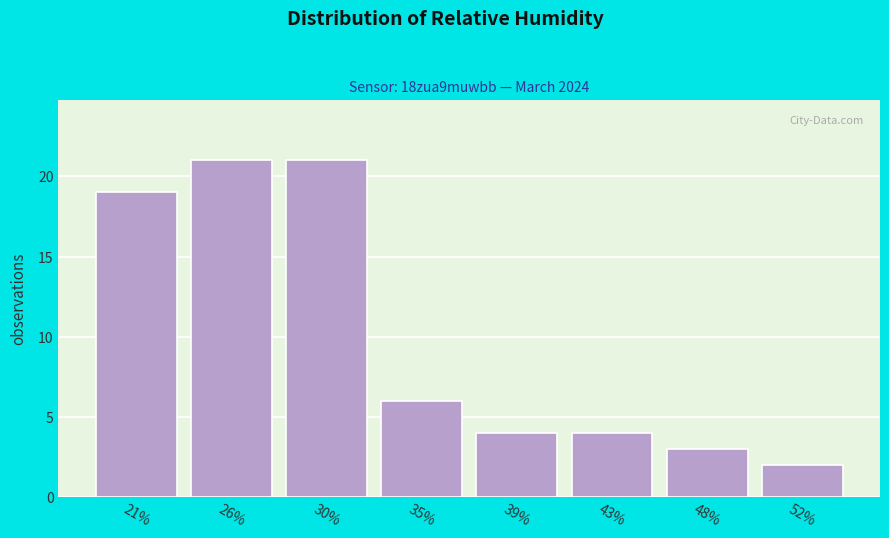

Reading right to left, transcribe all the data shown in this chart.

2	3	4	4	6	21	21	19